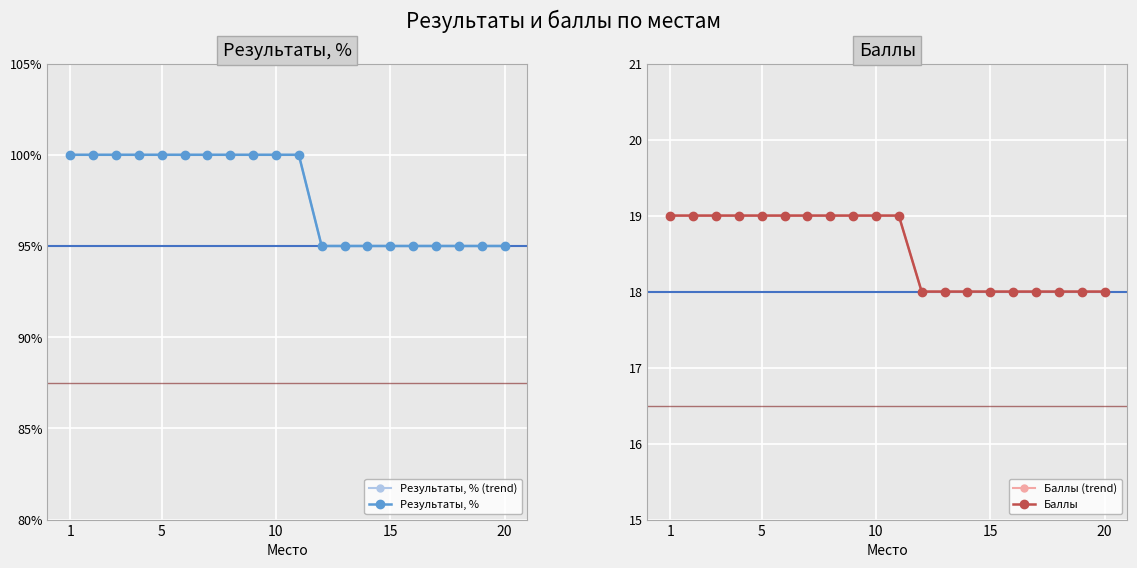

How many lines are shown in the chart?

4